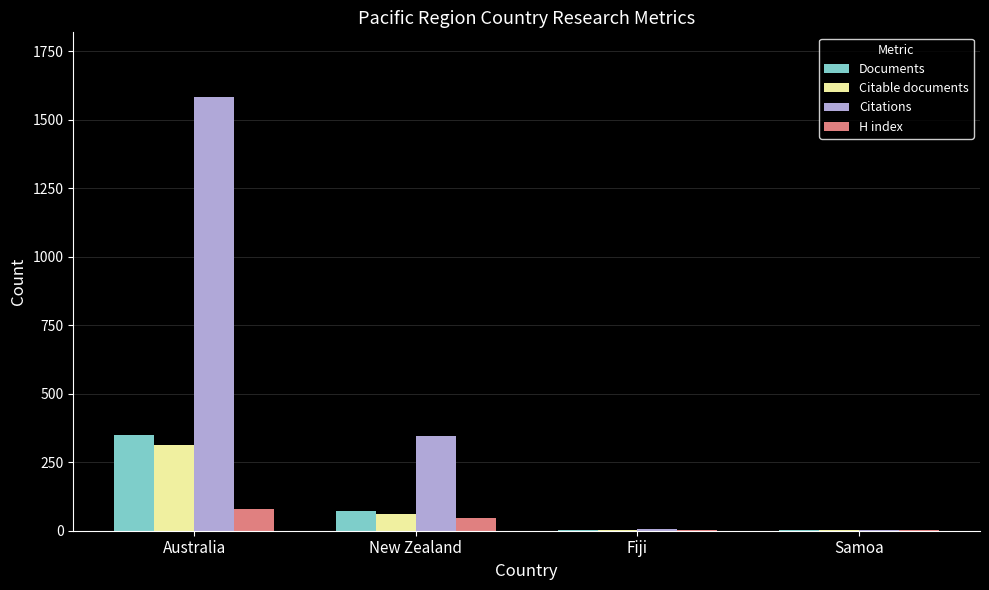

At which category is the sum across all series the highest?

Australia